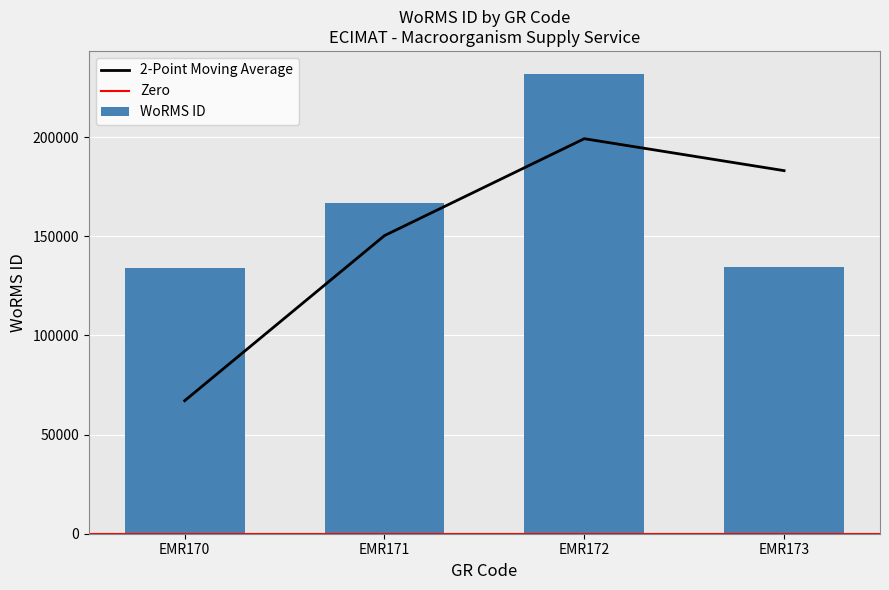

What is the minimum value shown in the chart?

134121